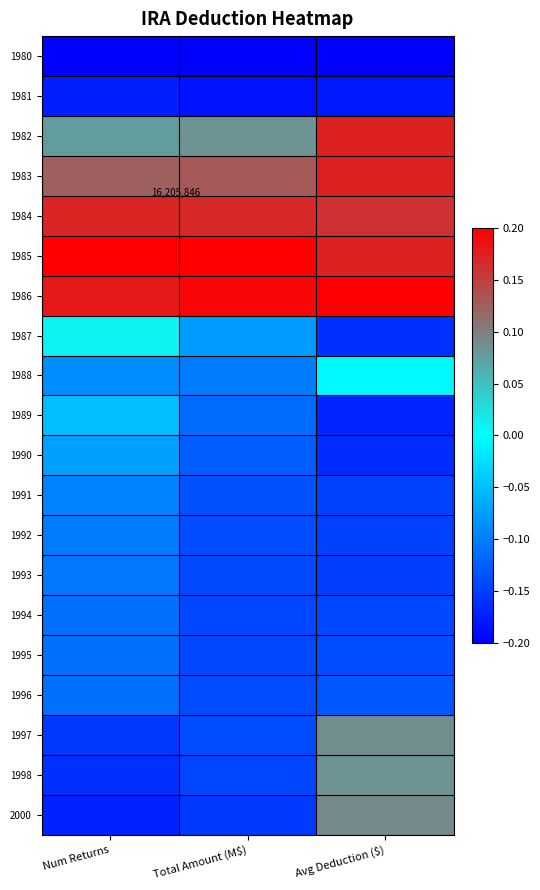

Read the 1994 value at Num Returns.

-0.1